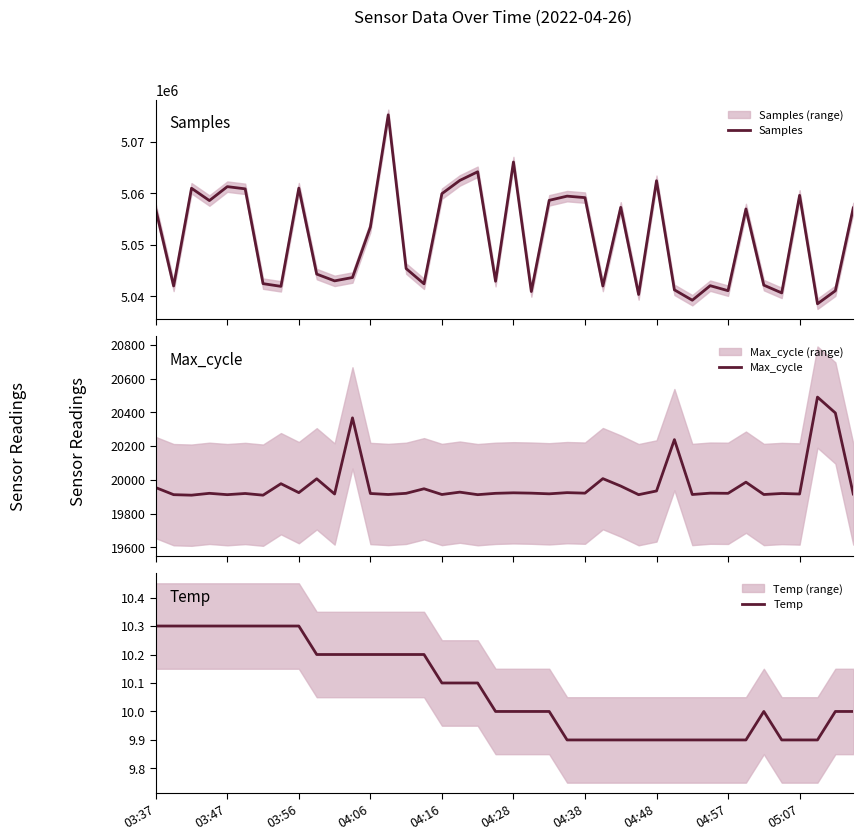

What position from the left is 17?

18